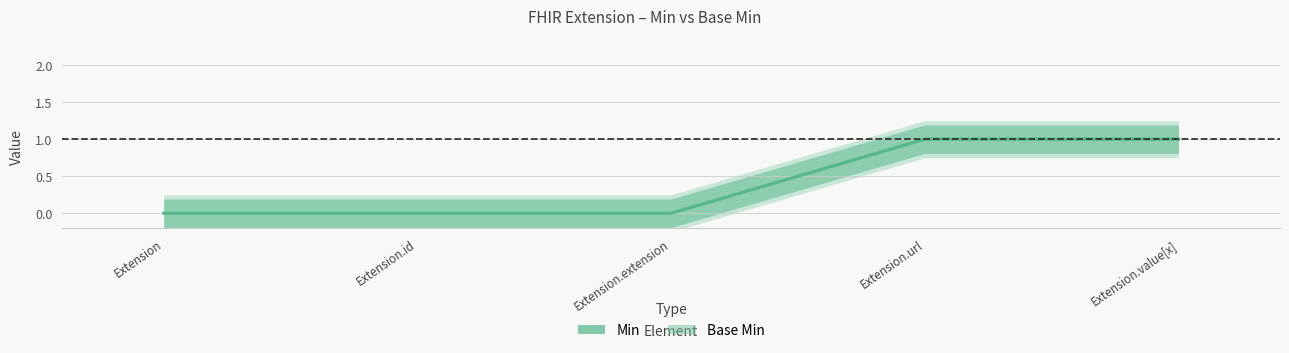

What is the difference between the maximum and minimum values in the Base Min series?

1